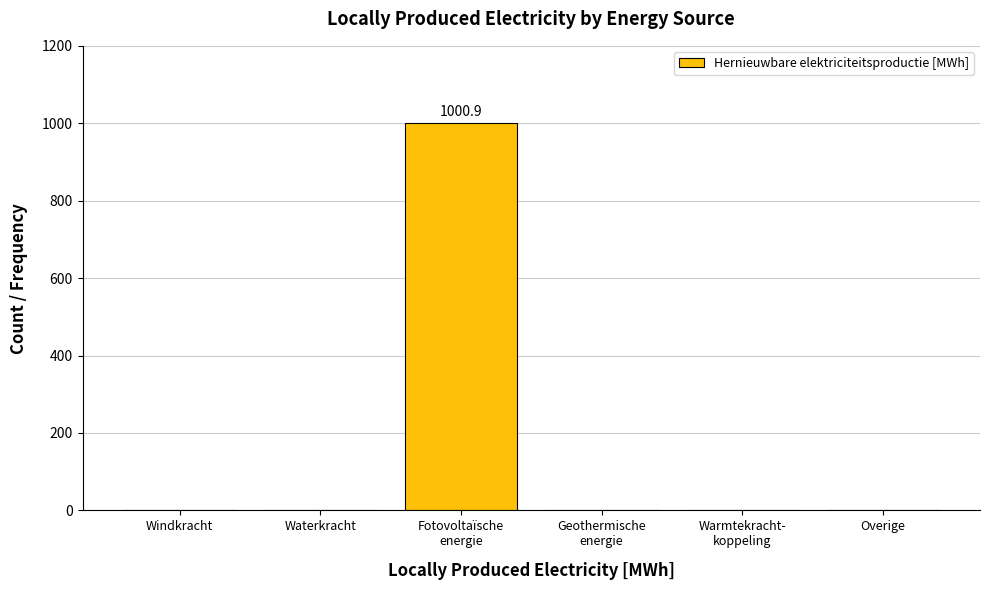

What is the sum of all values?

1000.9